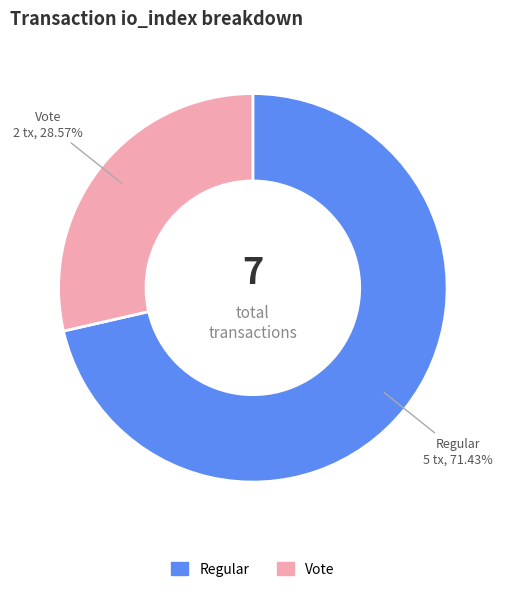

Approximately how many times larger is the value at Regular compared to Vote?

2.5